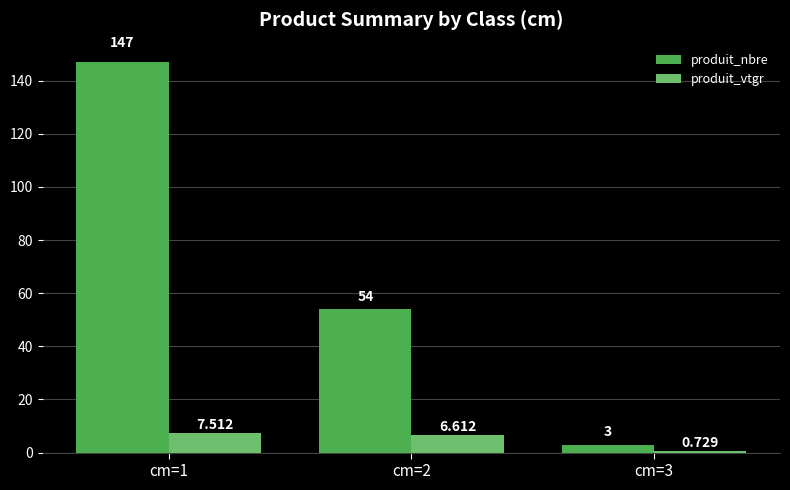

What is the average value of the produit_vtgr series?

5.0